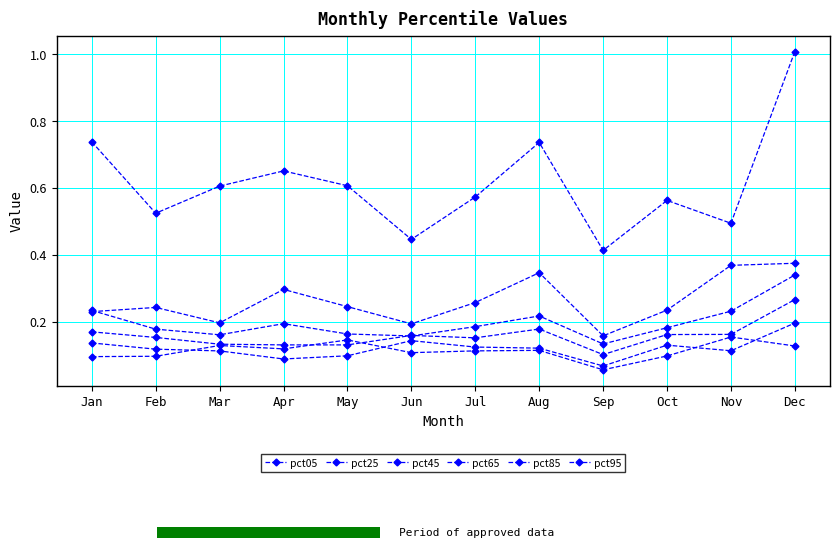

What is the sum of all pct95 values?

7.4